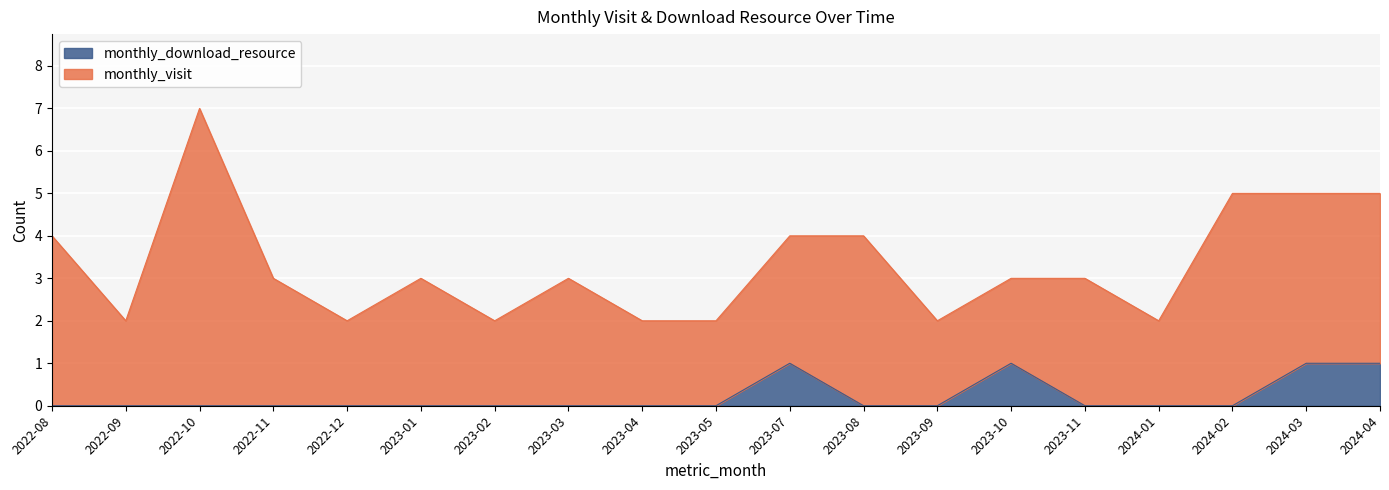

The value of monthly_download_resource at 2024-04 is 1. True or false?

True